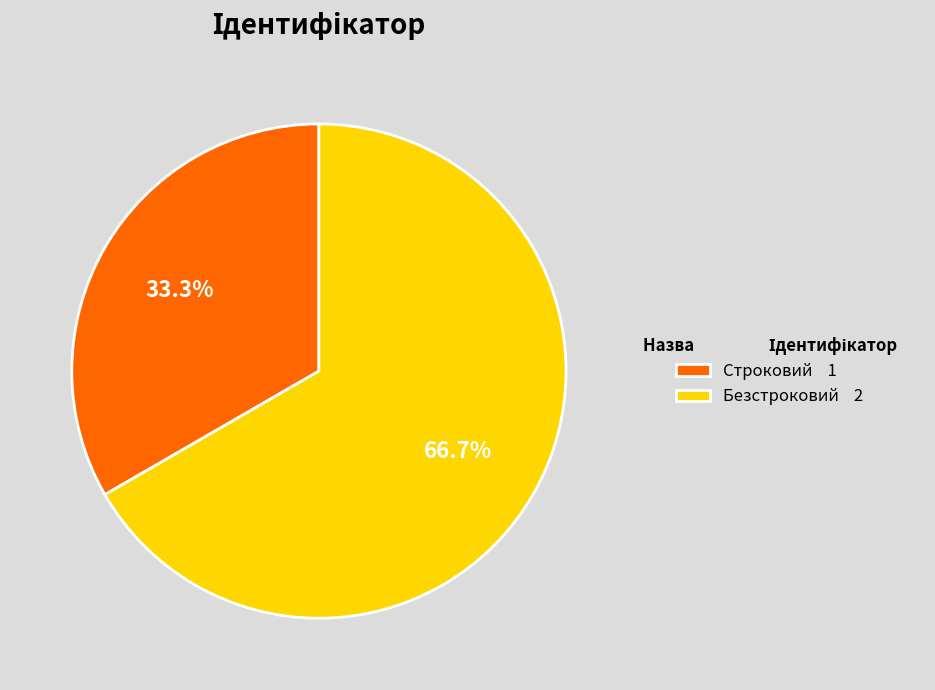

What percentage do Строковий and Безстроковий together represent?

100.0%